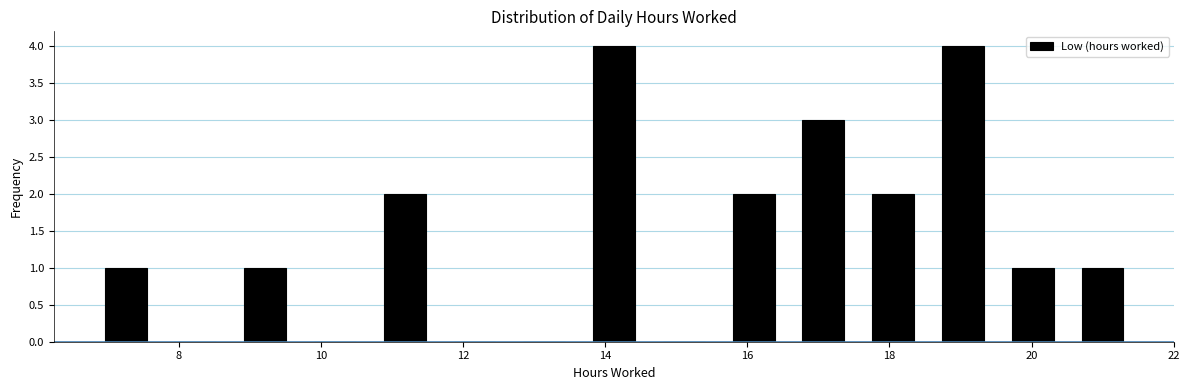

Reading left to right, transcribe this chart: for each bar, give the range it covers on the x-axis and its height. Neither the bar edges nor the heights are printed on the chart, so give them approximately, as read against the axes.

6.8 to 7.8: 1
7.8 to 8.8: 0
8.8 to 9.8: 1
9.8 to 10.6: 0
10.6 to 11.6: 2
11.6 to 12.6: 0
12.6 to 13.6: 0
13.6 to 14.6: 4
14.6 to 15.6: 0
15.6 to 16.6: 2
16.6 to 17.6: 3
17.6 to 18.6: 2
18.6 to 19.6: 4
19.6 to 20.6: 1
20.6 to 21.4: 1